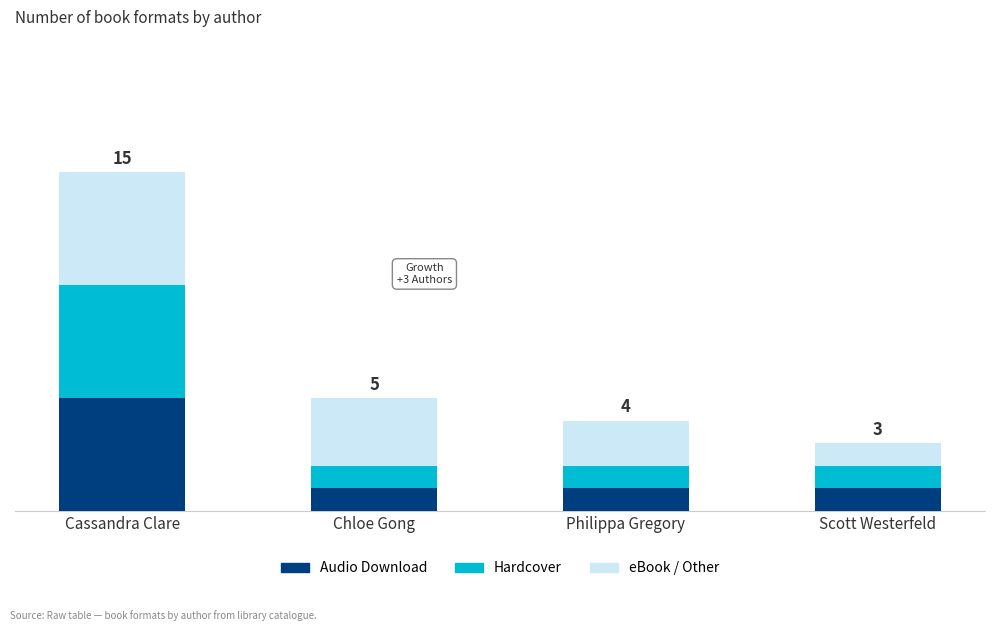

Does the chart contain any negative values?

No